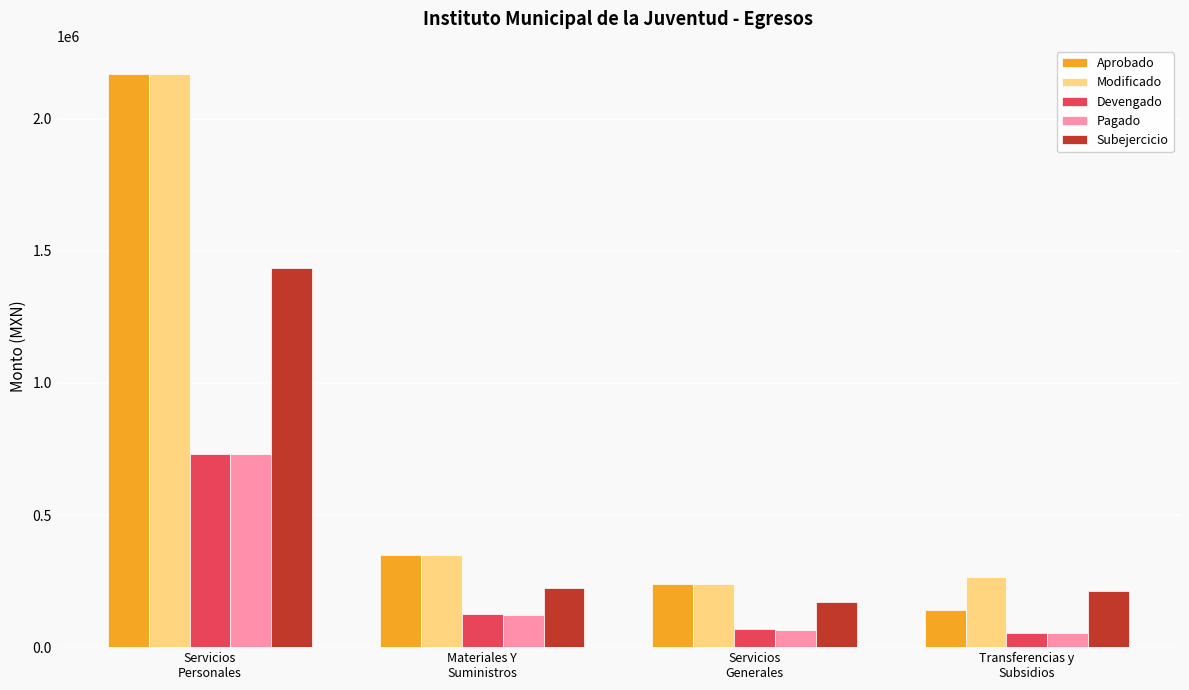

Where does the Aprobado series first go above 348404?

Servicios
Personales